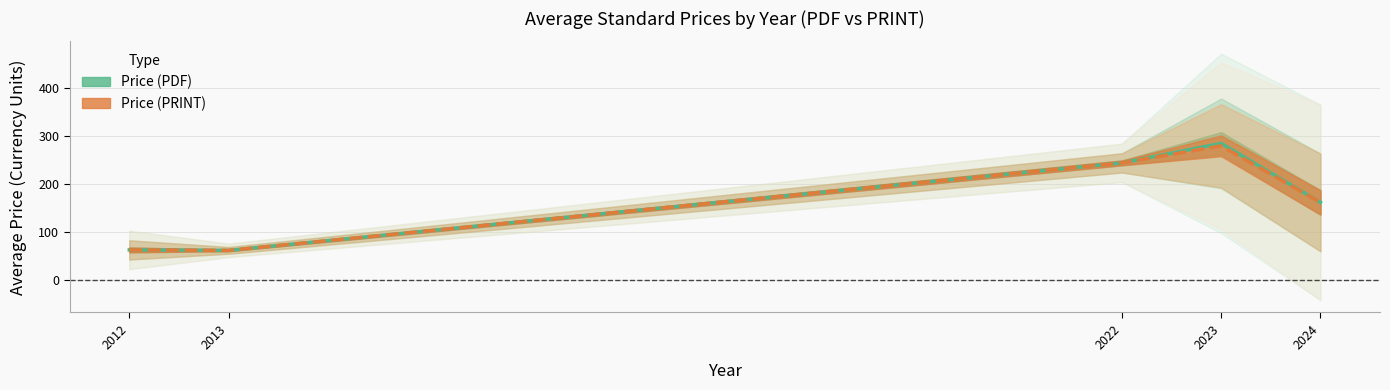

Rank the series at 2024 from lowest to highest value.

Price (PDF), Price (PRINT)